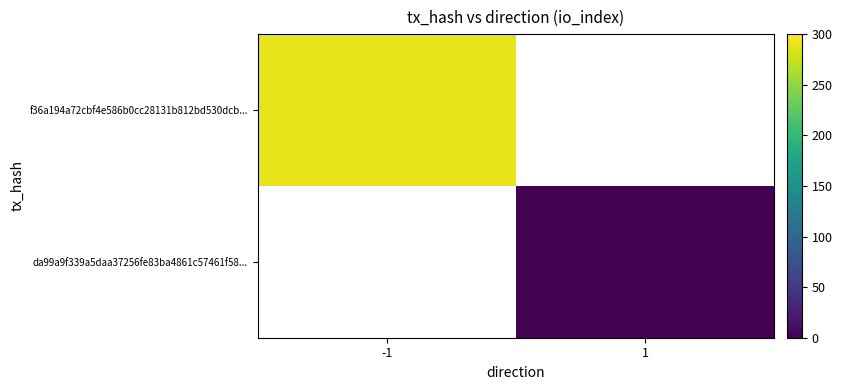

Count the number of categories in the chart.

2